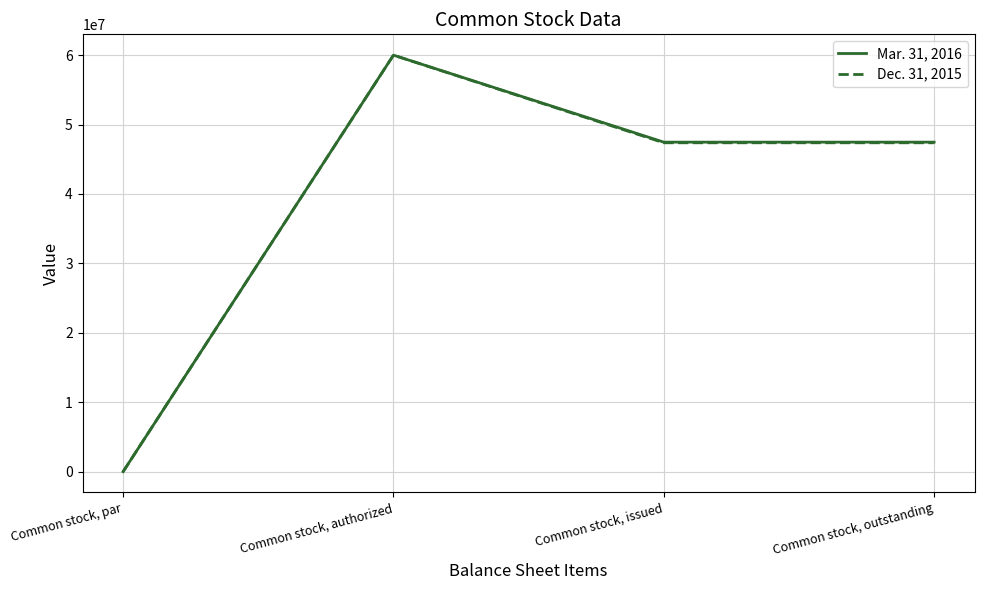

Which series changed the most between Common stock, authorized and Common stock, issued?

Dec. 31, 2015